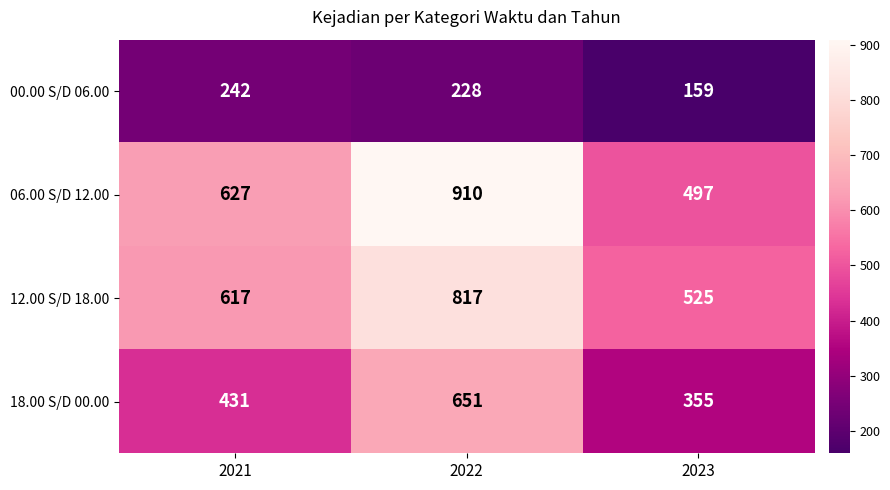

What is the maximum value for 12.00 S/D 18.00?

817